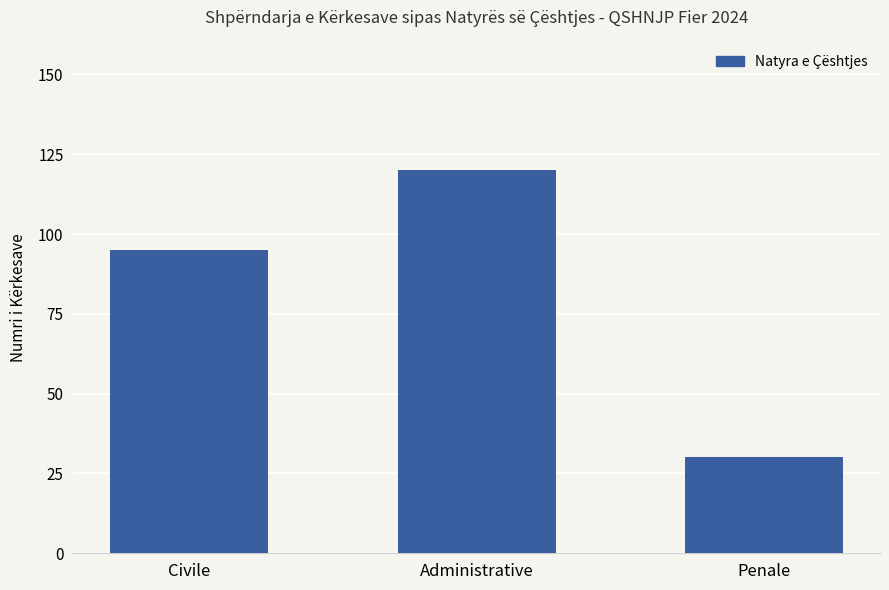

The value at Penale is 30. True or false?

True